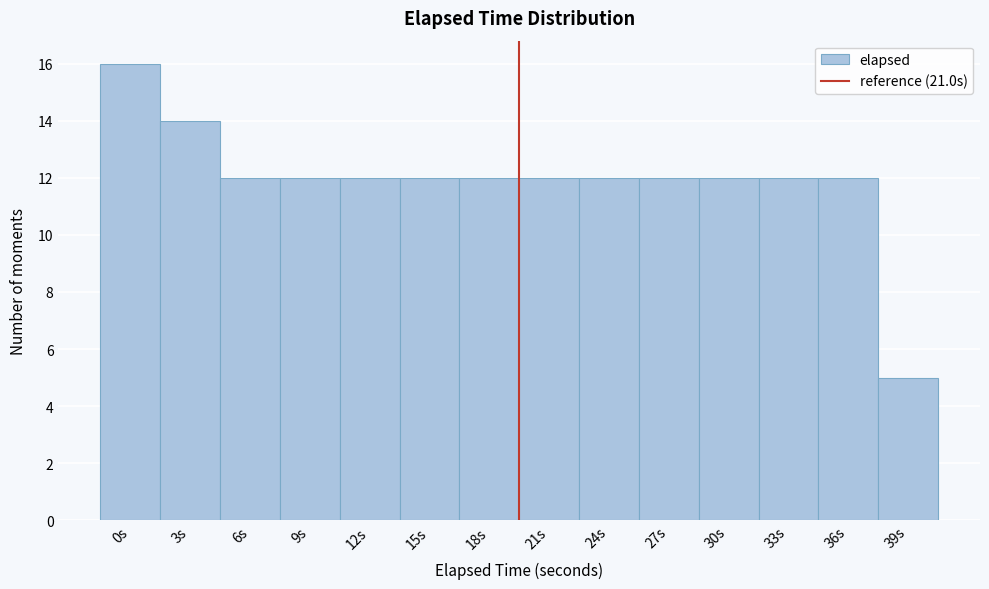

Reading left to right, what are all the values shown in this chart?

0s=16	3s=14	6s=12	9s=12	12s=12	15s=12	18s=12	21s=12	24s=12	27s=12	30s=12	33s=12	36s=12	39s=5